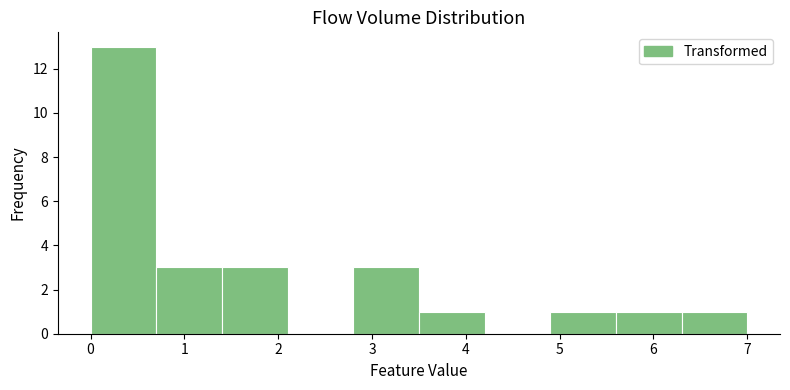

What is the height of the bar covering 1.4 to 2.1 on the x-axis? The values are not printed on the chart, so give them approximately, as read against the axis.

3